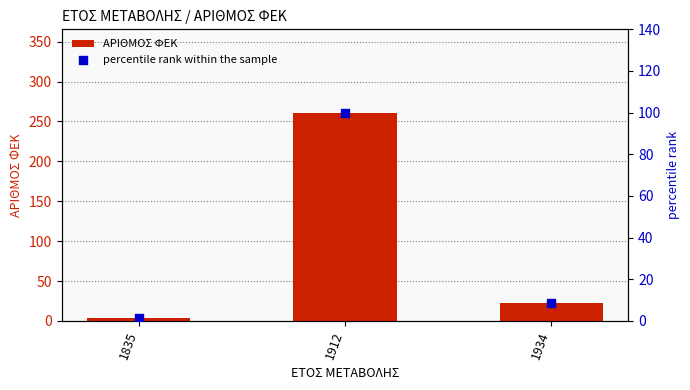

Is the value of percentile rank within the sample at 1835 greater than the value of ΑΡΙΘΜΟΣ ΦΕΚ at 1934?

No